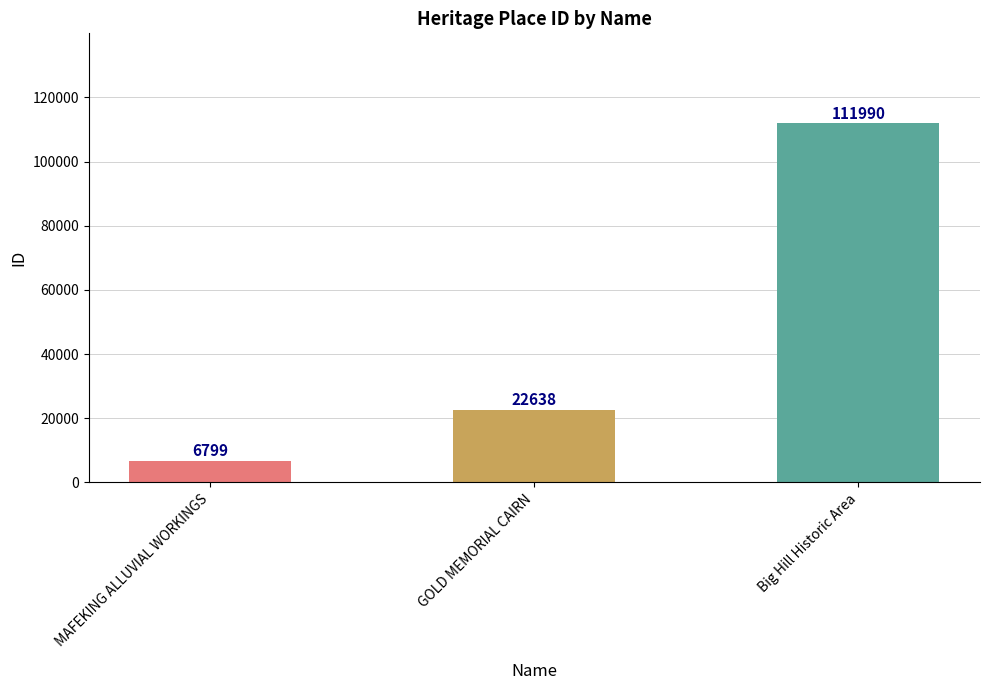

Does the chart contain any negative values?

No